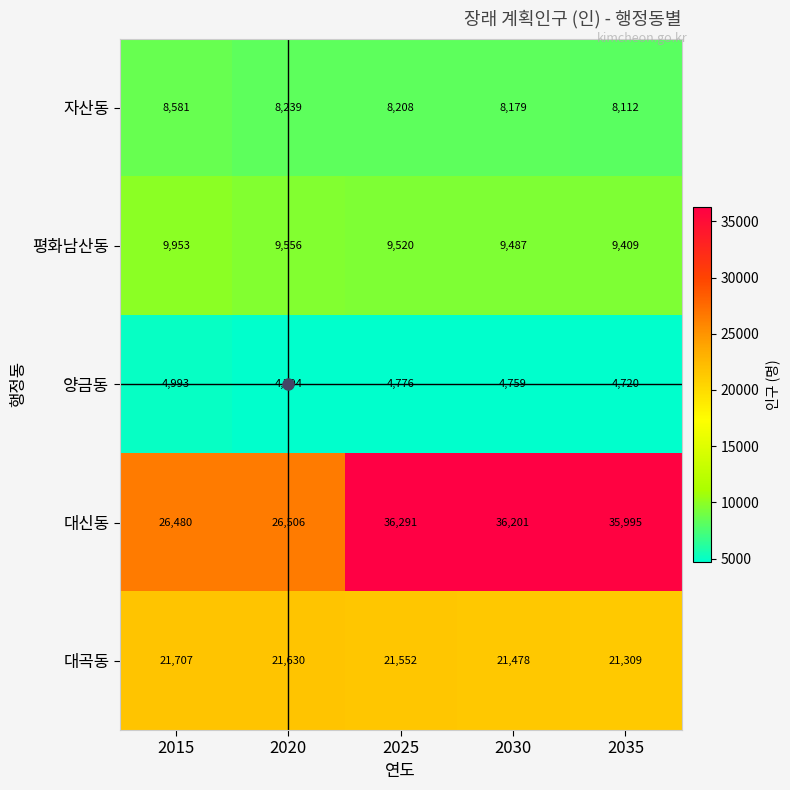

What is the average value of the 양금동 series?

4808